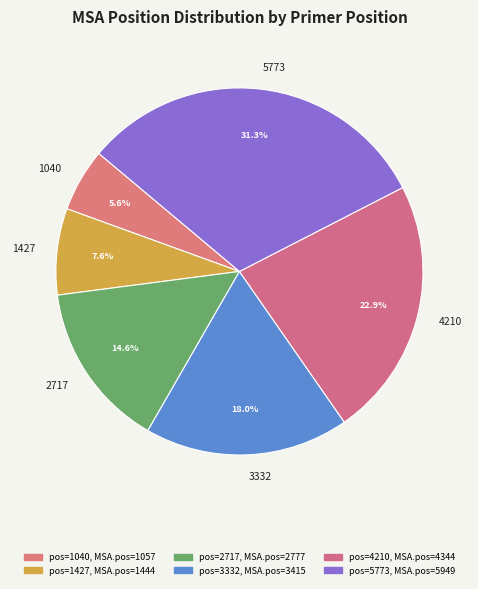

The 4210 slice represents 12% of the pie. True or false?

False